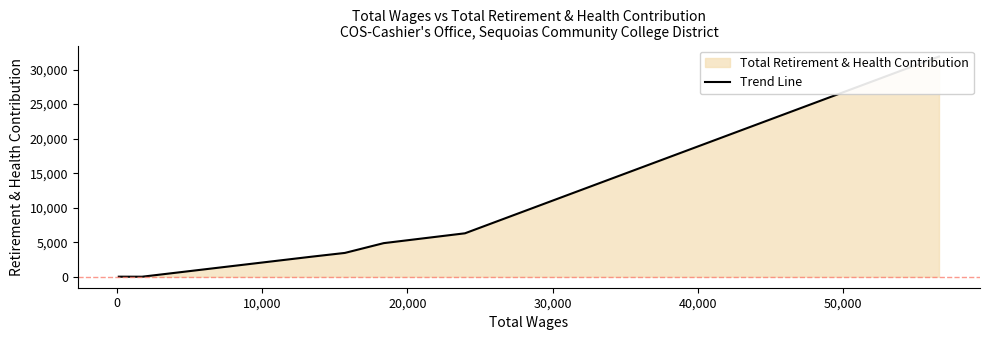

How many lines are shown in the chart?

1